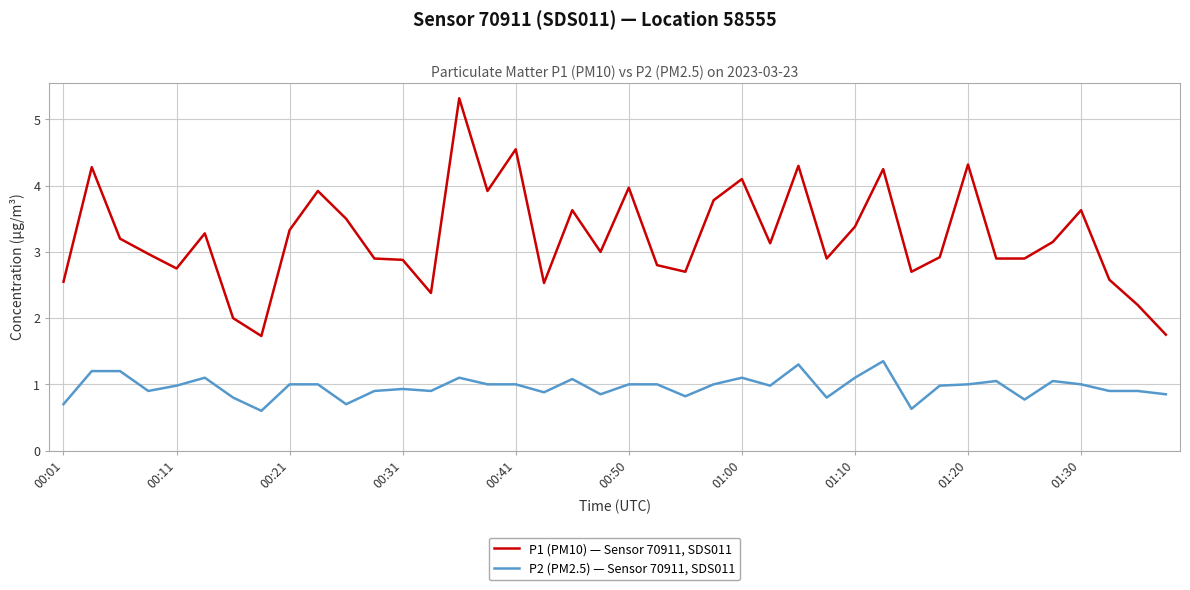

Which series has the largest total across all categories?

P1 (PM10) — Sensor 70911, SDS011